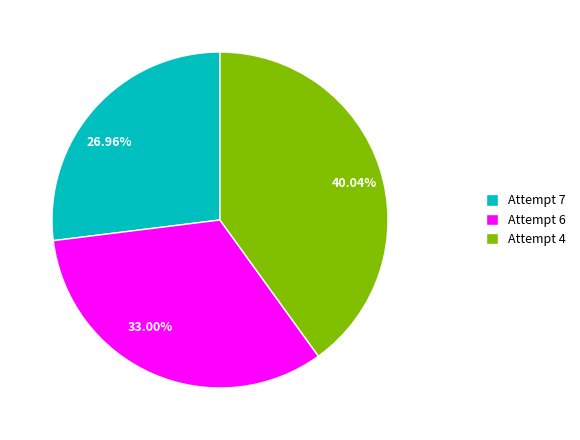

Rank the categories by value from highest to lowest.

Attempt 4, Attempt 6, Attempt 7